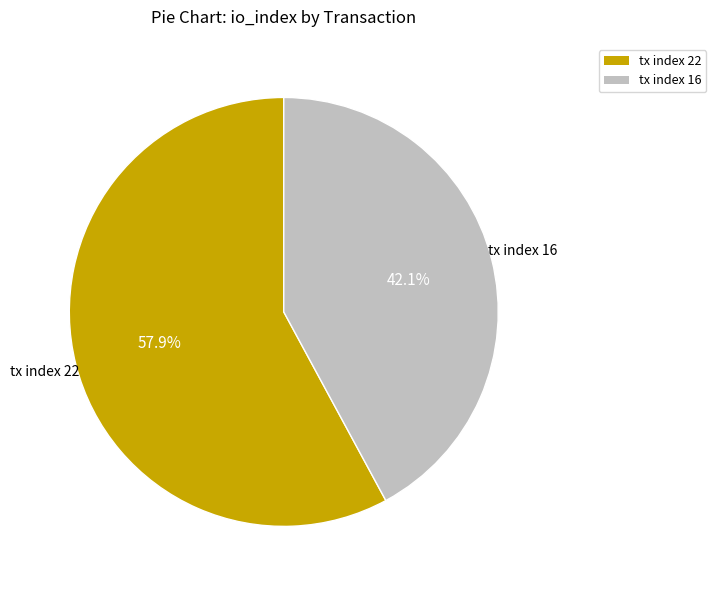

How many segments does this pie chart have?

2